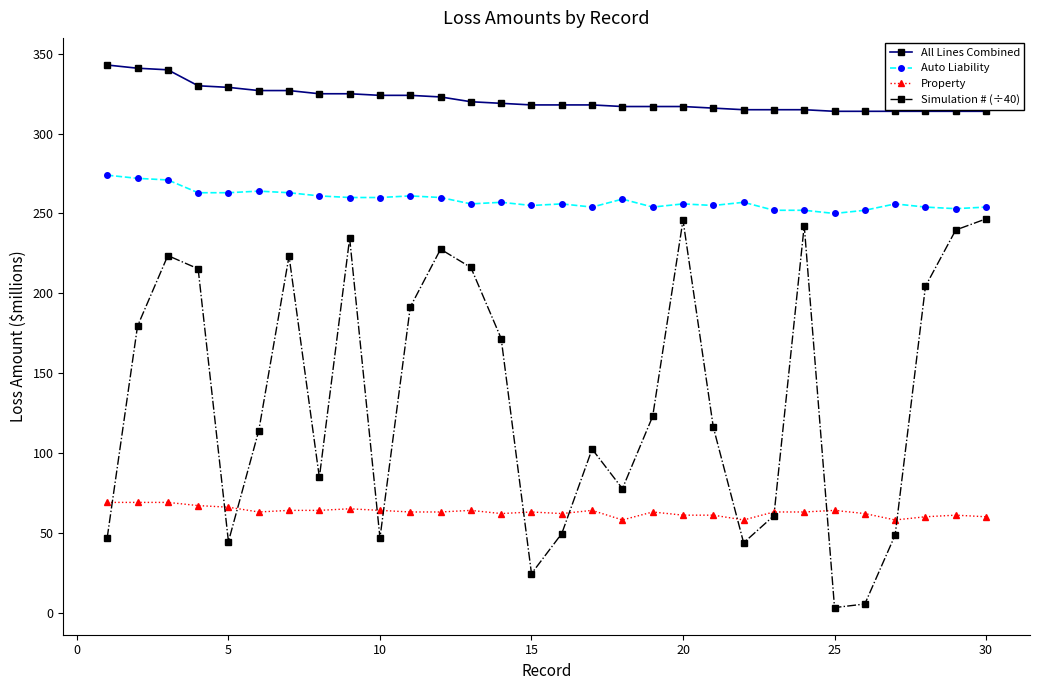

True or false: Property and All Lines Combined cross at least once.

False